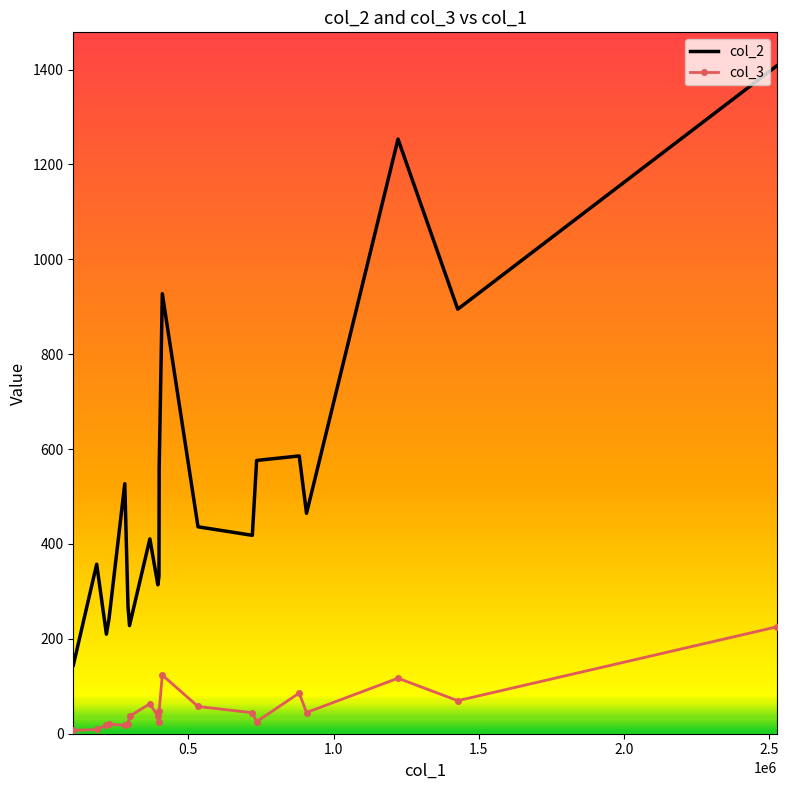

Rank the series by their maximum value, from lowest to highest.

col_3, col_2